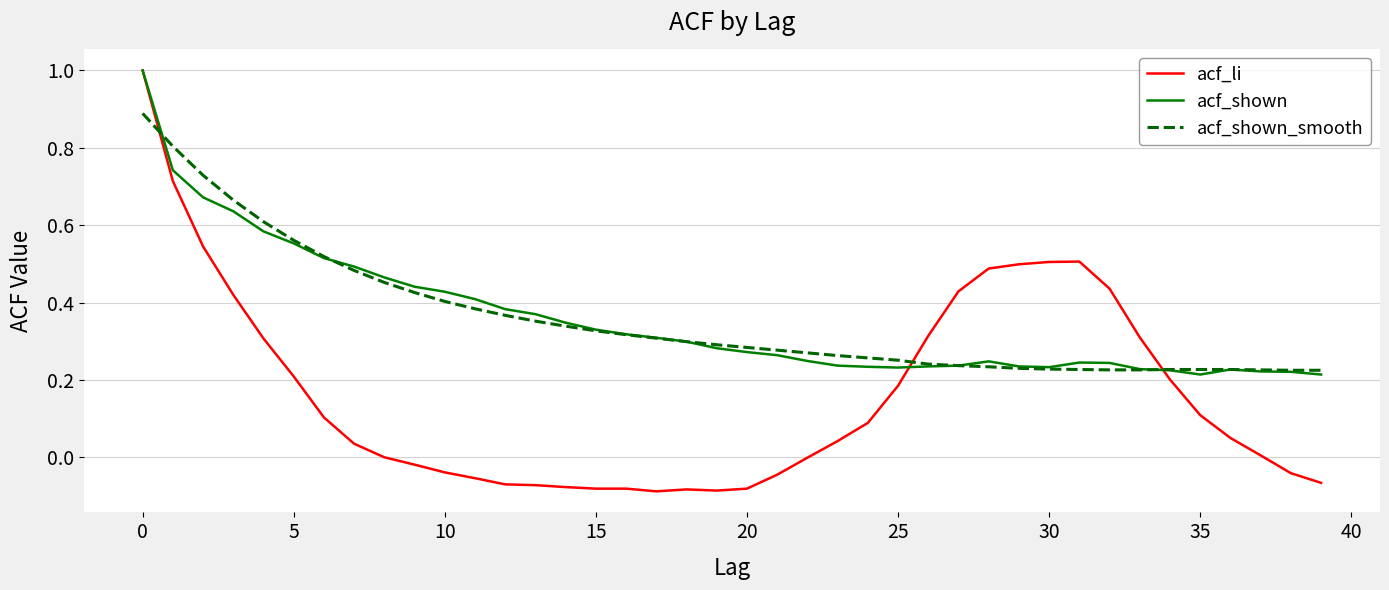

What is the maximum value for acf_shown?

1.0